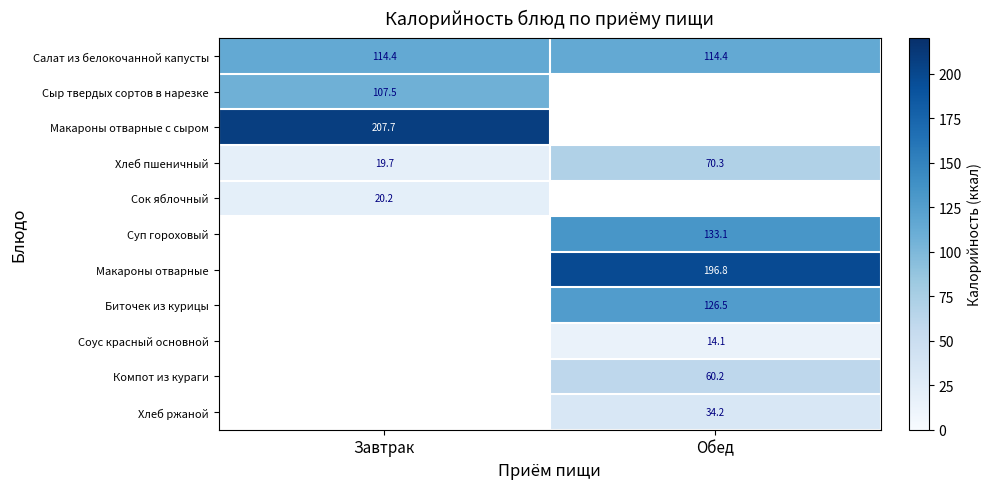

The value of Салат из белокочанной капусты at Обед is 164.0. True or false?

False